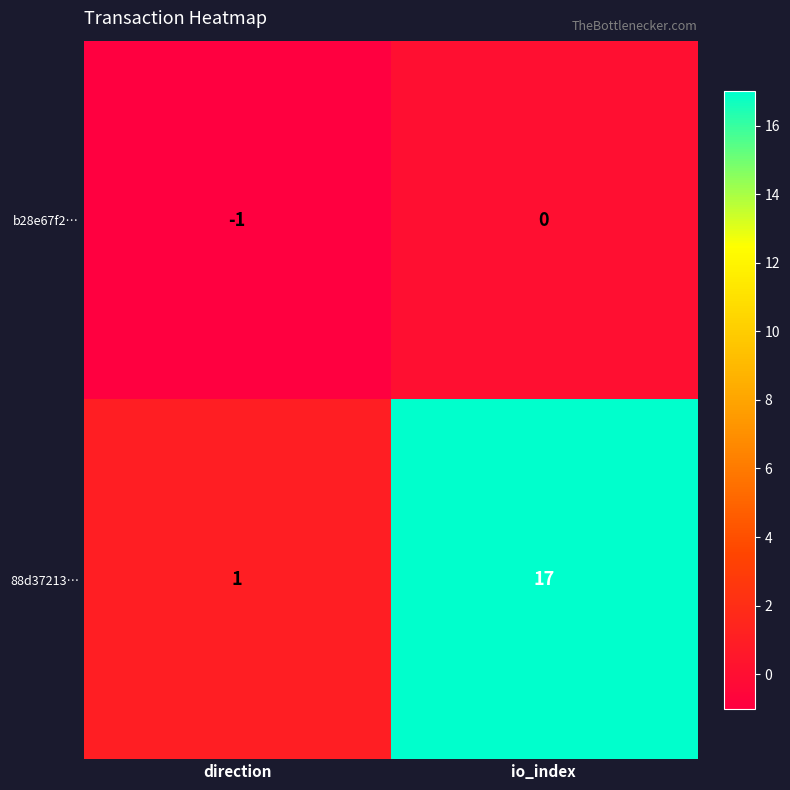

What is the sum of the 88d37213… values at direction and io_index?

18